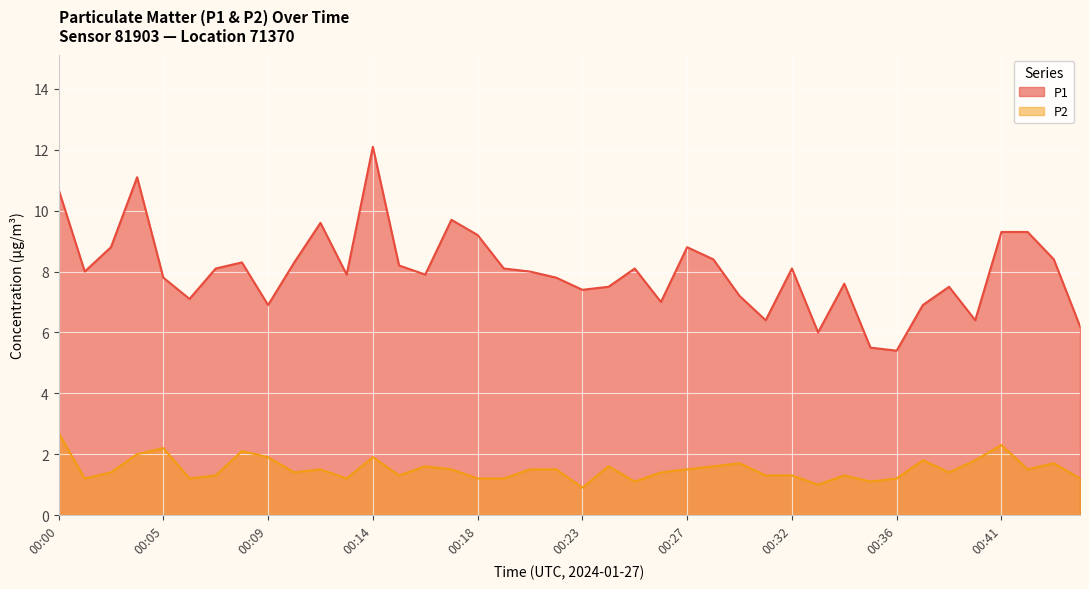

Which series has the widest spread of values?

P1